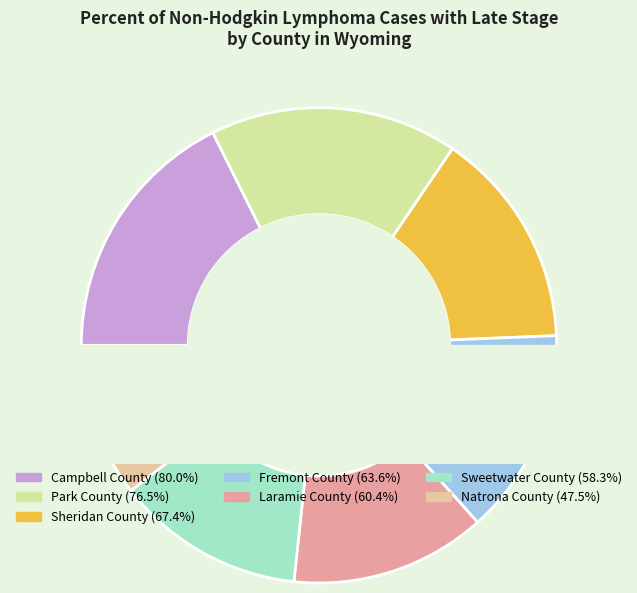

Is it true that Natrona County is 10% of the pie?

True